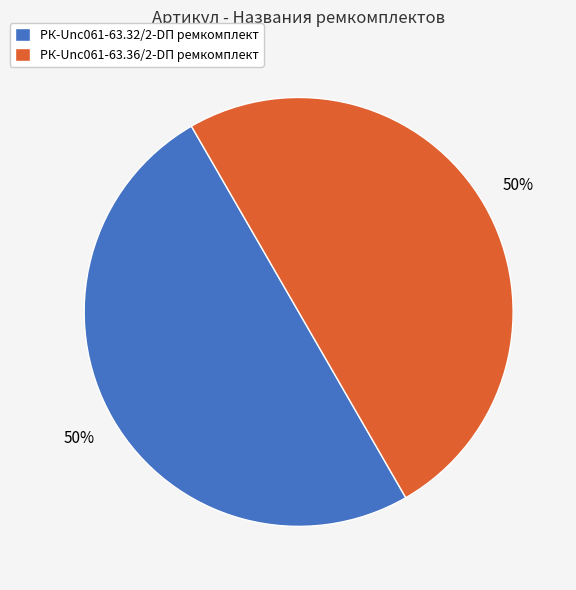

Approximately how many times larger is the value at РК-Unc061-63.32/2-DП ремкомплект compared to РК-Unc061-63.36/2-DП ремкомплект?

1.0